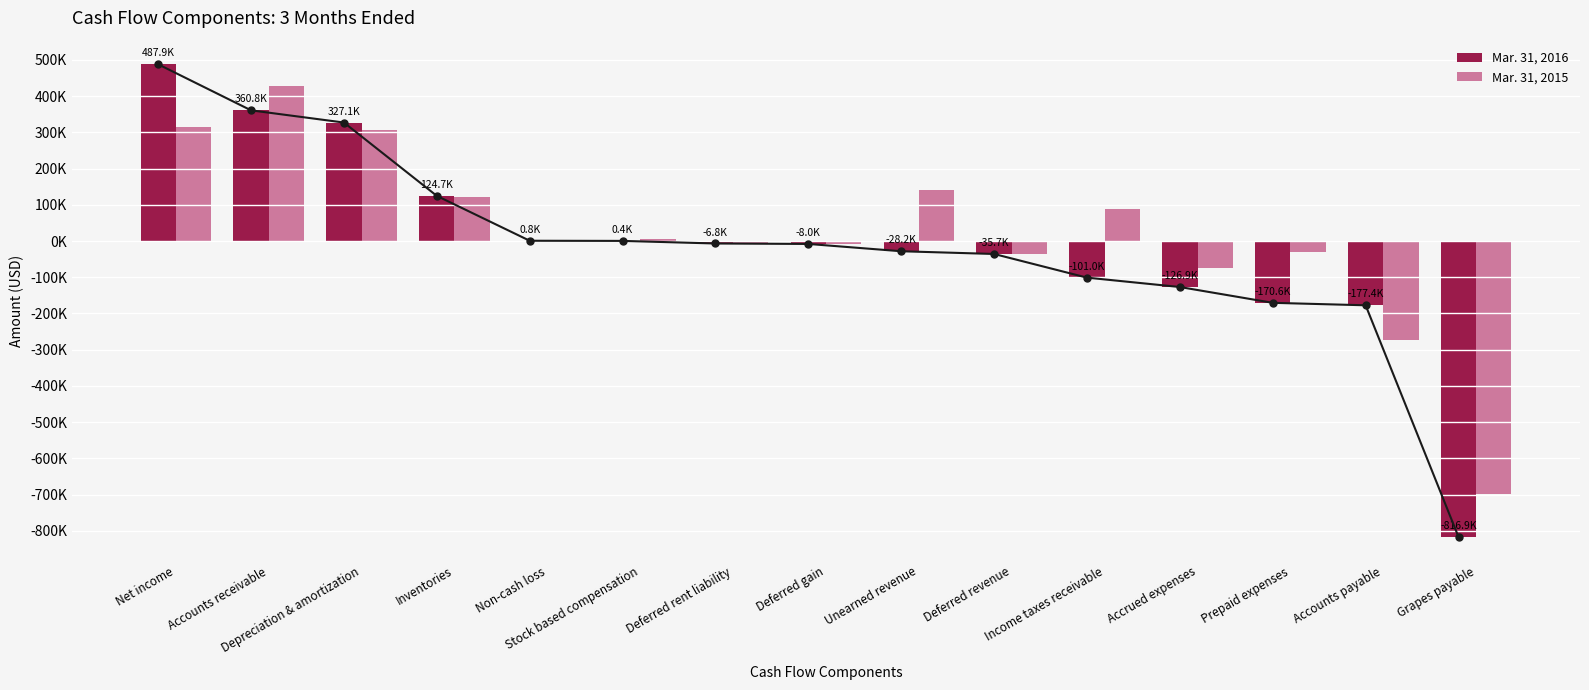

Rank the series at Income taxes receivable from highest to lowest value.

Mar. 31, 2015, Mar. 31, 2016